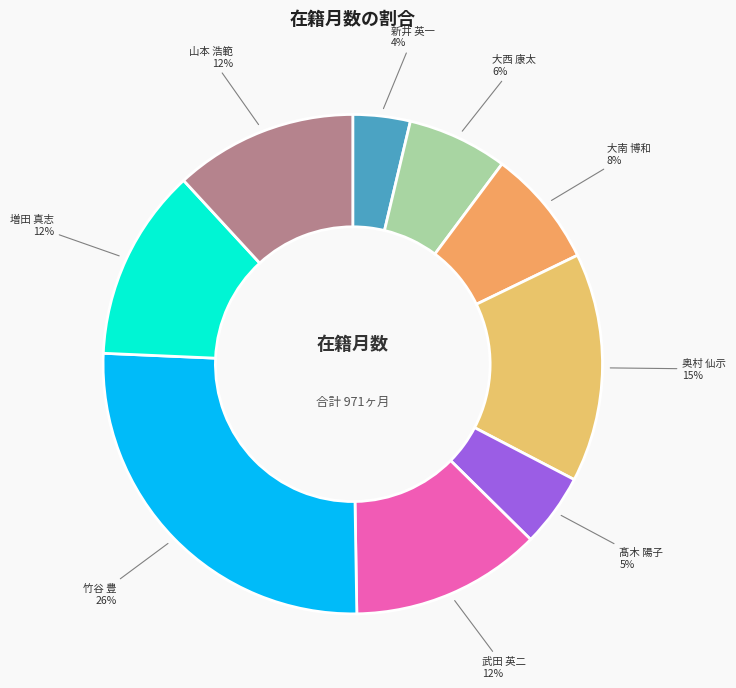

What percentage is the 大南 博和 slice, to the nearest percent?

8%